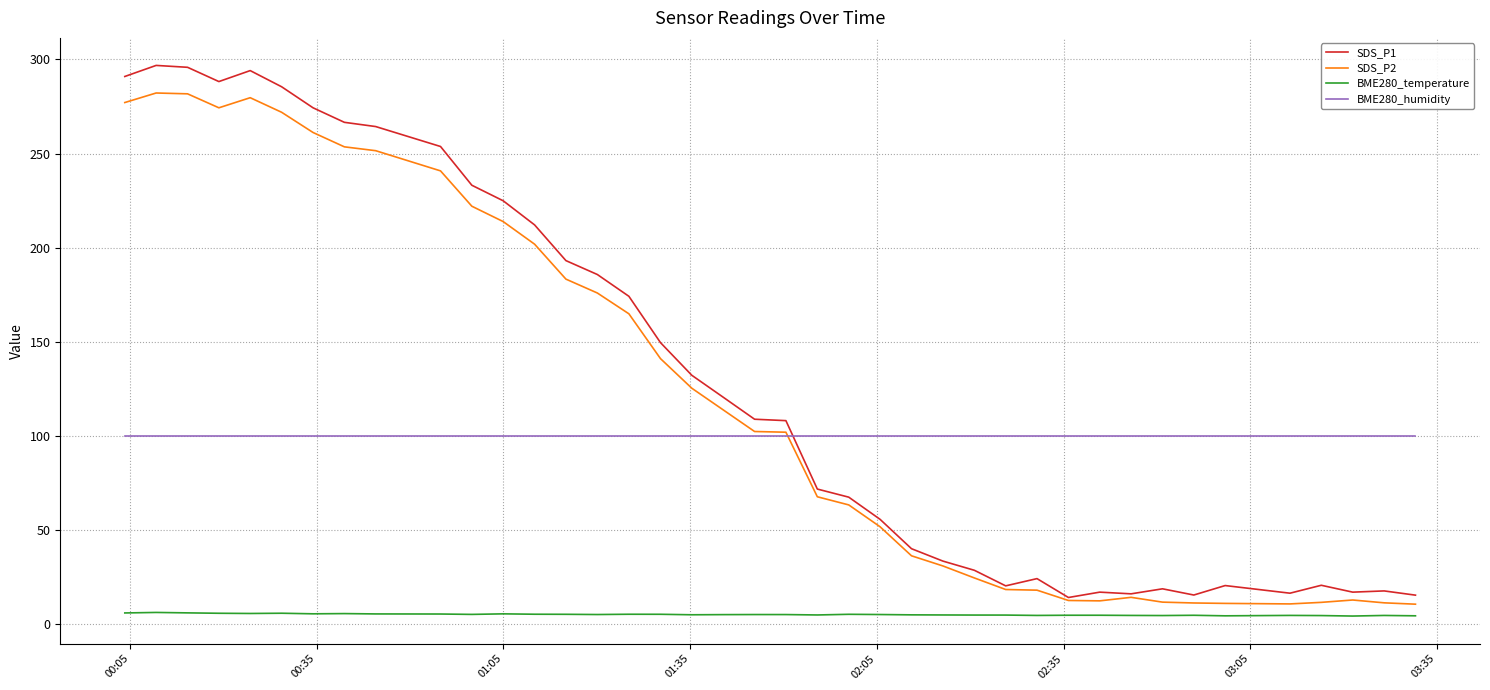

Which series has the widest spread of values?

SDS_P1